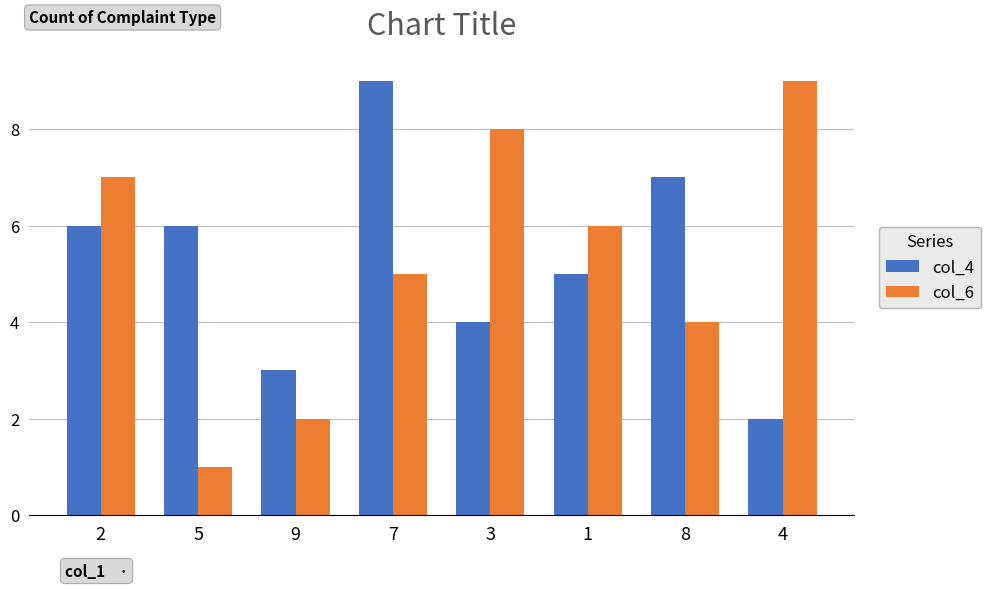

What is the value of the col_6 bar at the 8th from the left?

9